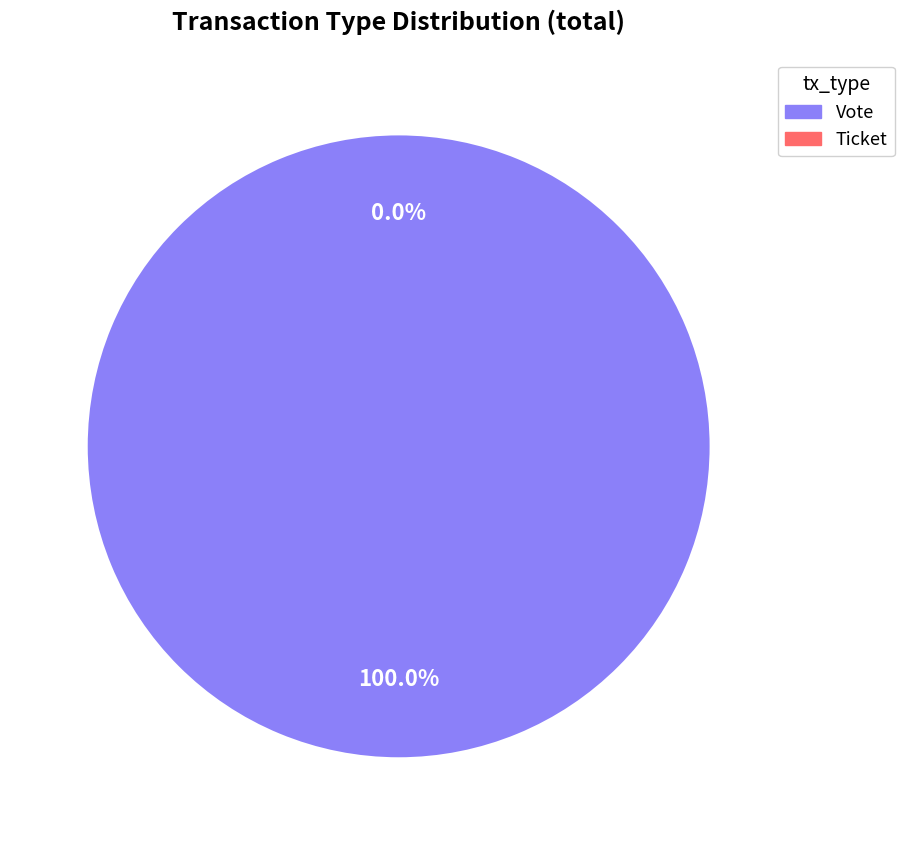

To the nearest percent, what is the difference between the Ticket and Vote slice percentages?

100%